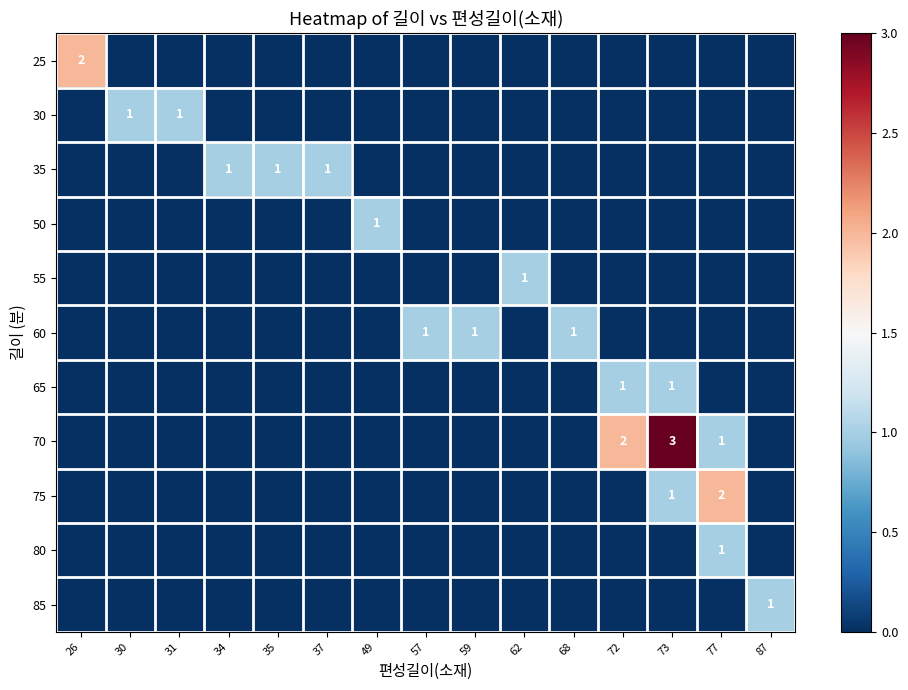

True or false: 55 has a value of 0 at 87.

True